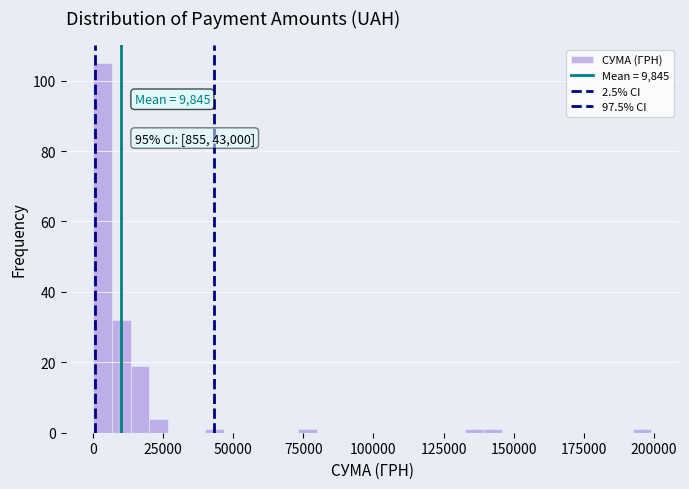

Around what value on the x-axis is the tallest bar? Give the approximate position of its centre, as read against the axis.

5000